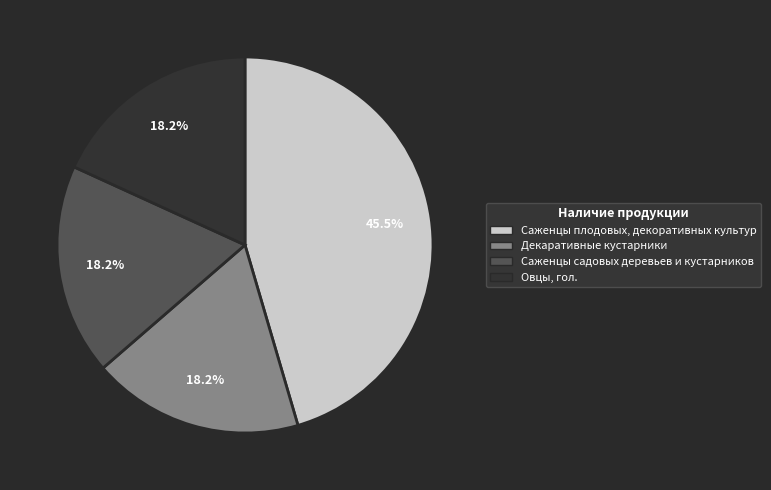

What percentage is the Декаративные кустарники slice, to the nearest percent?

18%